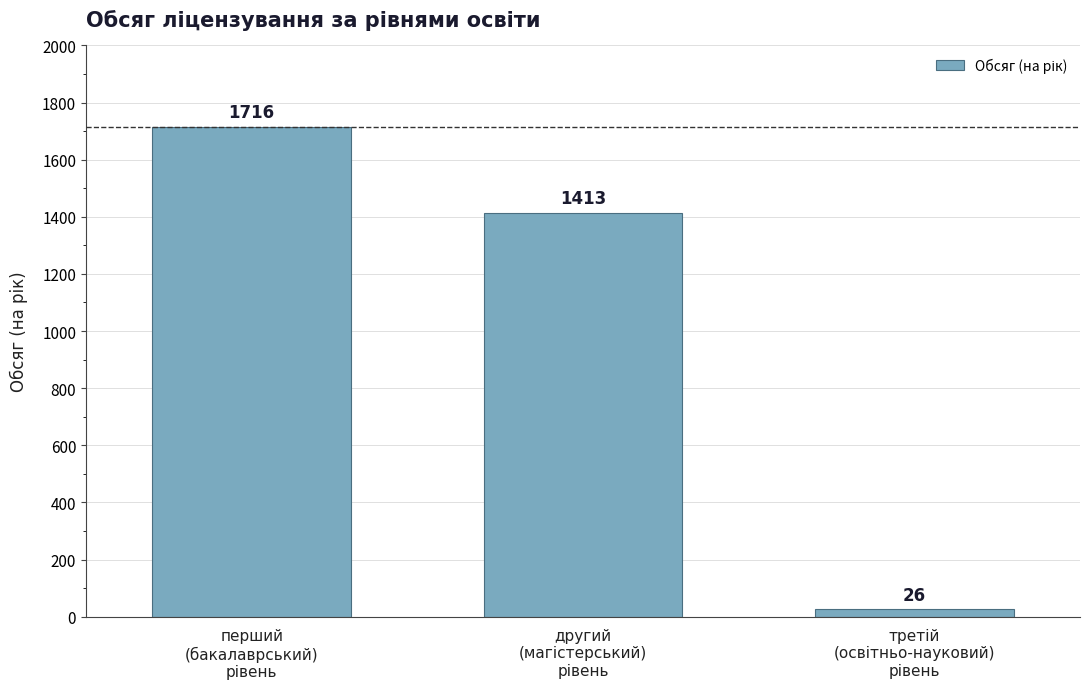

How many values are between 26 and 1716?

3